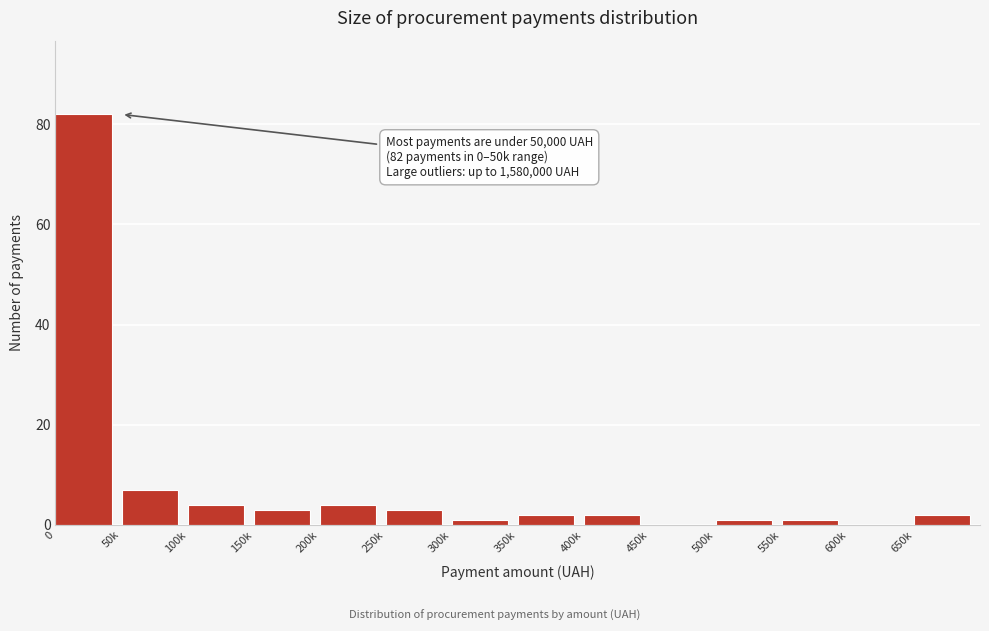

Reading left to right, extract all data points from this chart.

0=82	50k=7	100k=4	150k=3	200k=4	250k=3	300k=1	350k=2	400k=2	450k=0	500k=1	550k=1	600k=0	650k=2